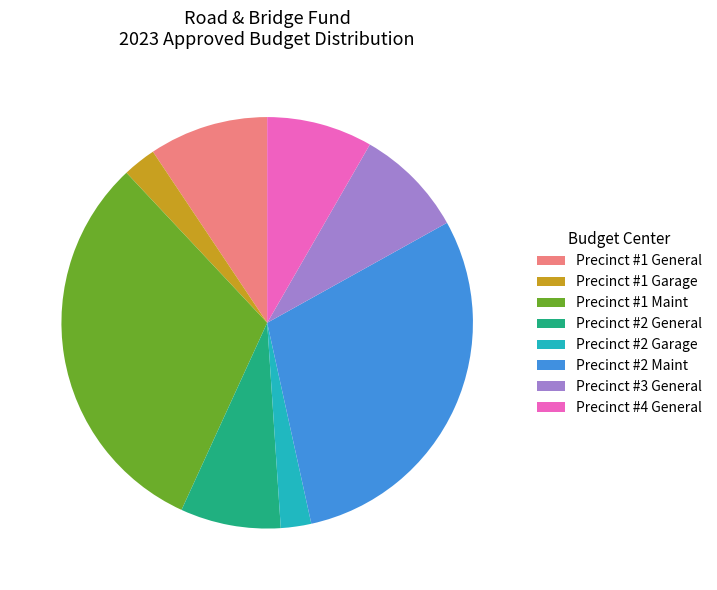

Is there a majority slice in this chart?

No